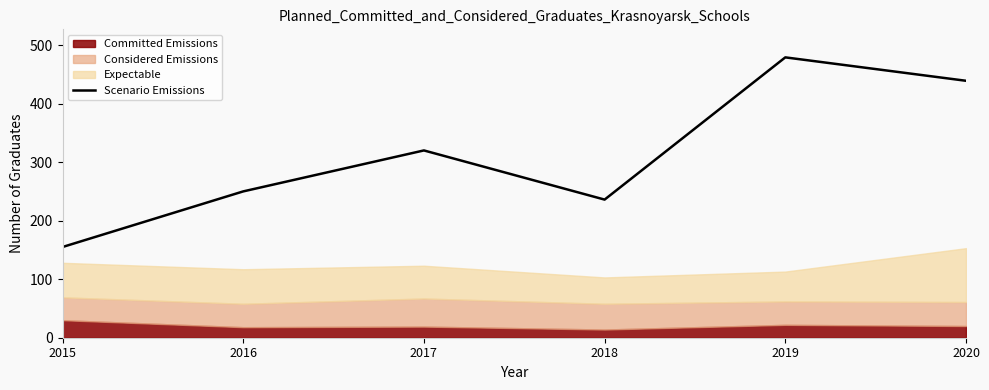

What is the difference between the values at 2020 and 2018?

203